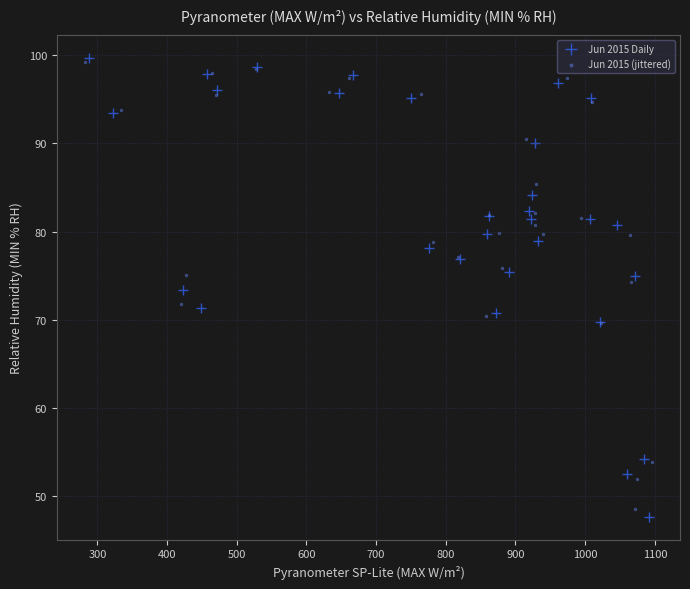

Which series has the largest Y range (max minus min)?

Jun 2015 Daily